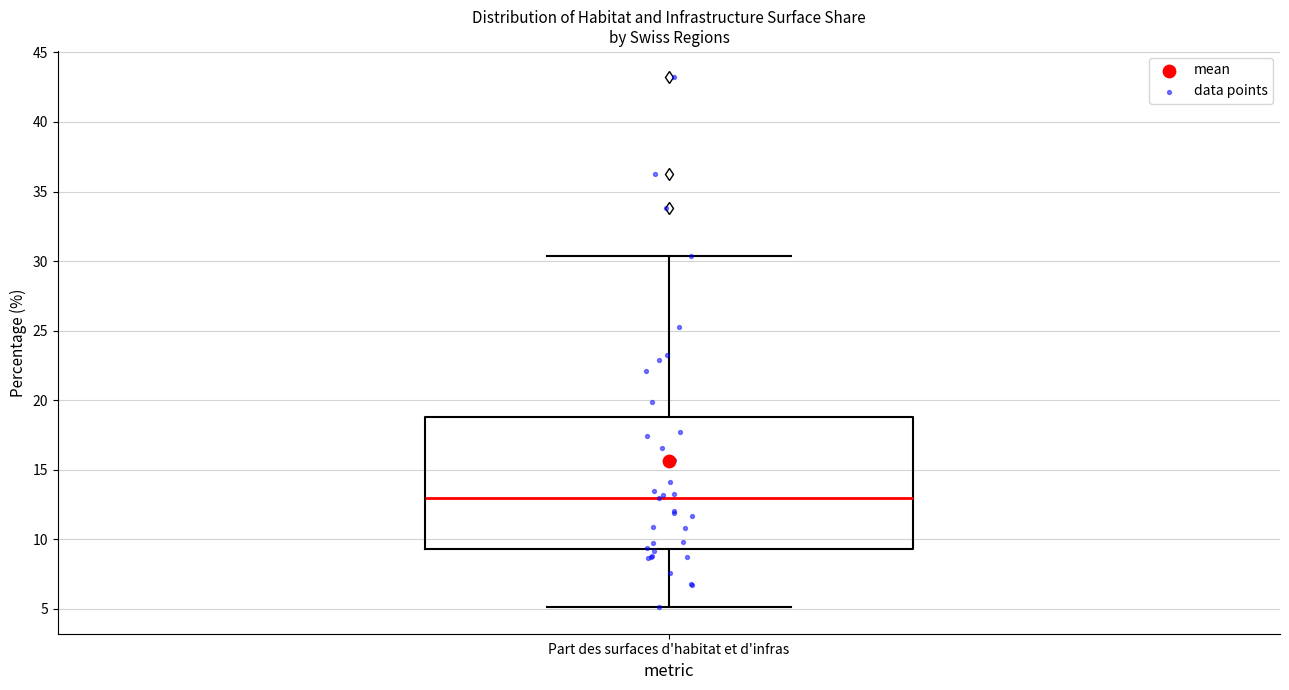

Transcribe this box plot: give where the median line is, the range the box spans, and where the two whiskers end, as read against the y-axis. The values are not printed on the chart, so give them approximately, as read against the axis.

median 13.0, box 9.5 to 19.0, whiskers 5.0 to 30.5